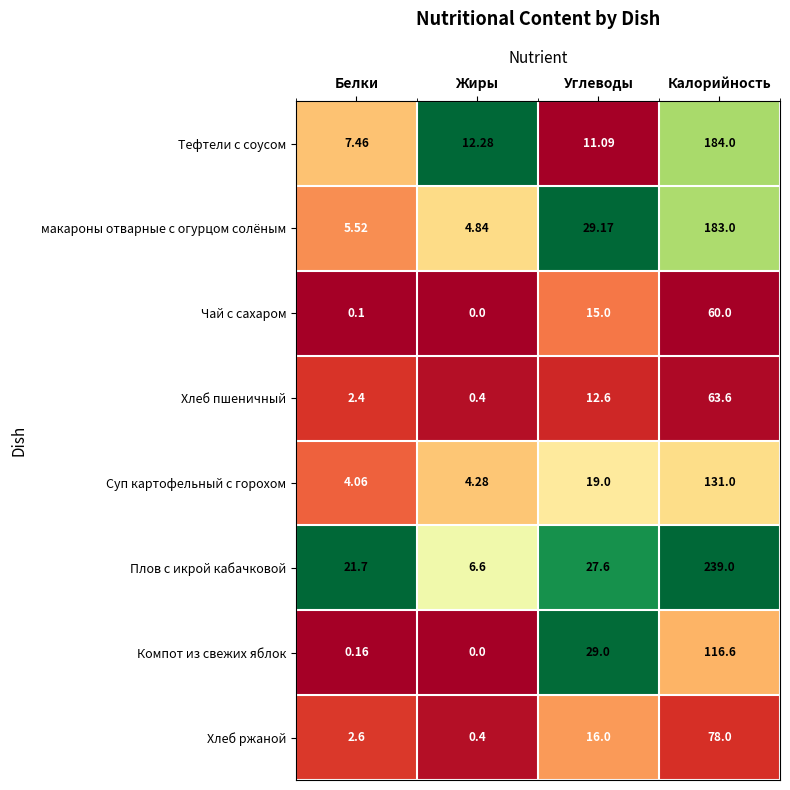

Which series changed the most between Углеводы and Калорийность?

Плов с икрой кабачковой